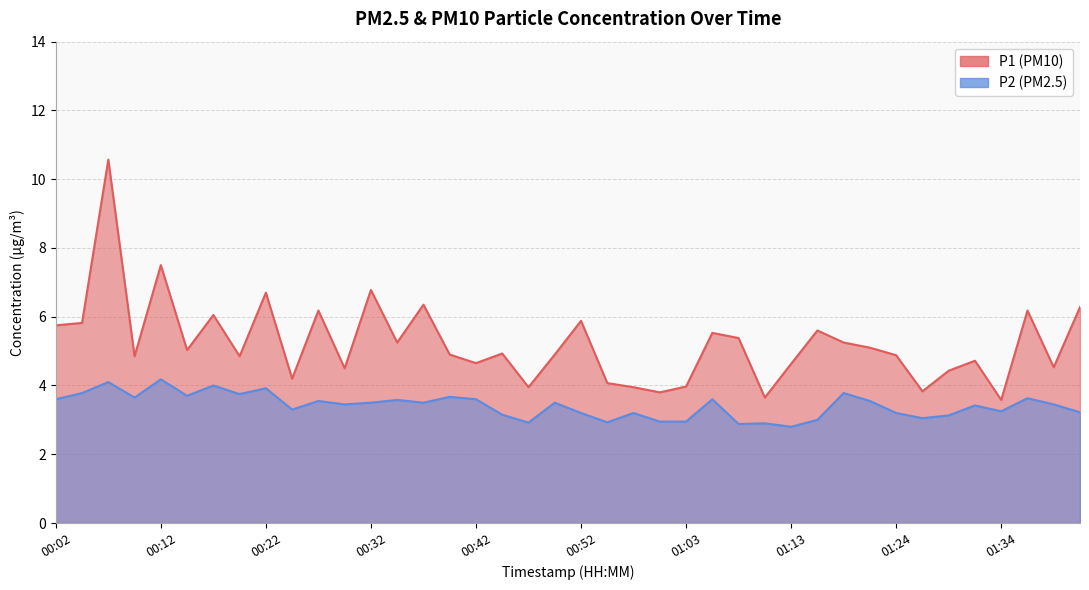

The P2 series shows 3.2 at 01:42. True or false?

True